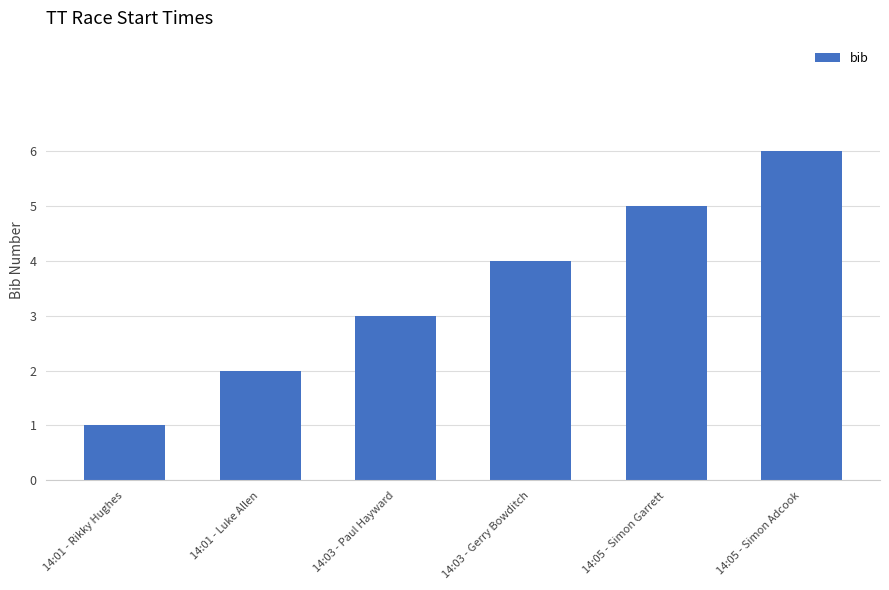

How many data points does each series have?

6